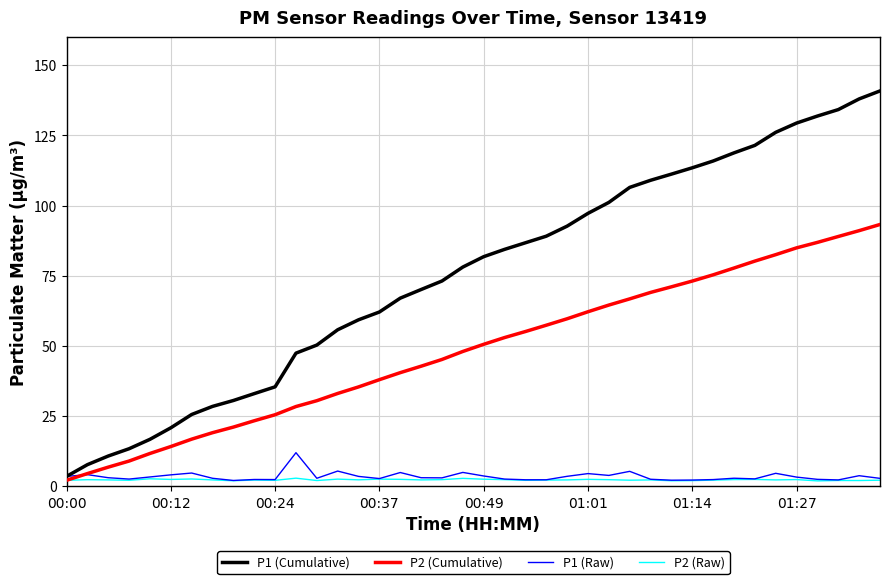

What is the highest value of the P1 (Raw) series?

12.0